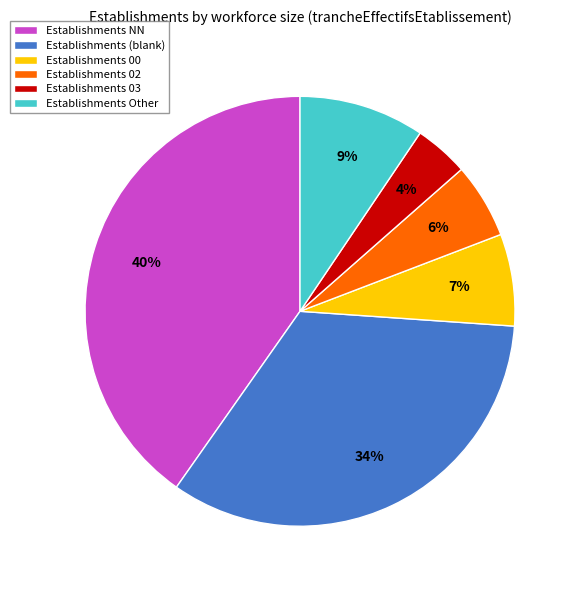

Which slice is the smallest?

Establishments 03